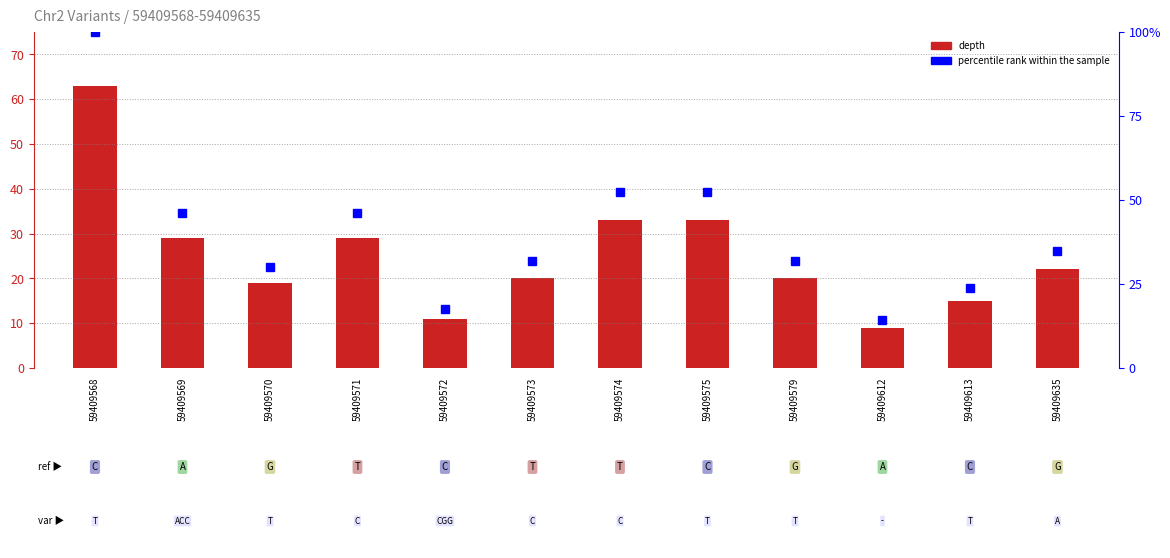

What is the difference between the second highest and second lowest values in the percentile rank within the sample series?

34.9